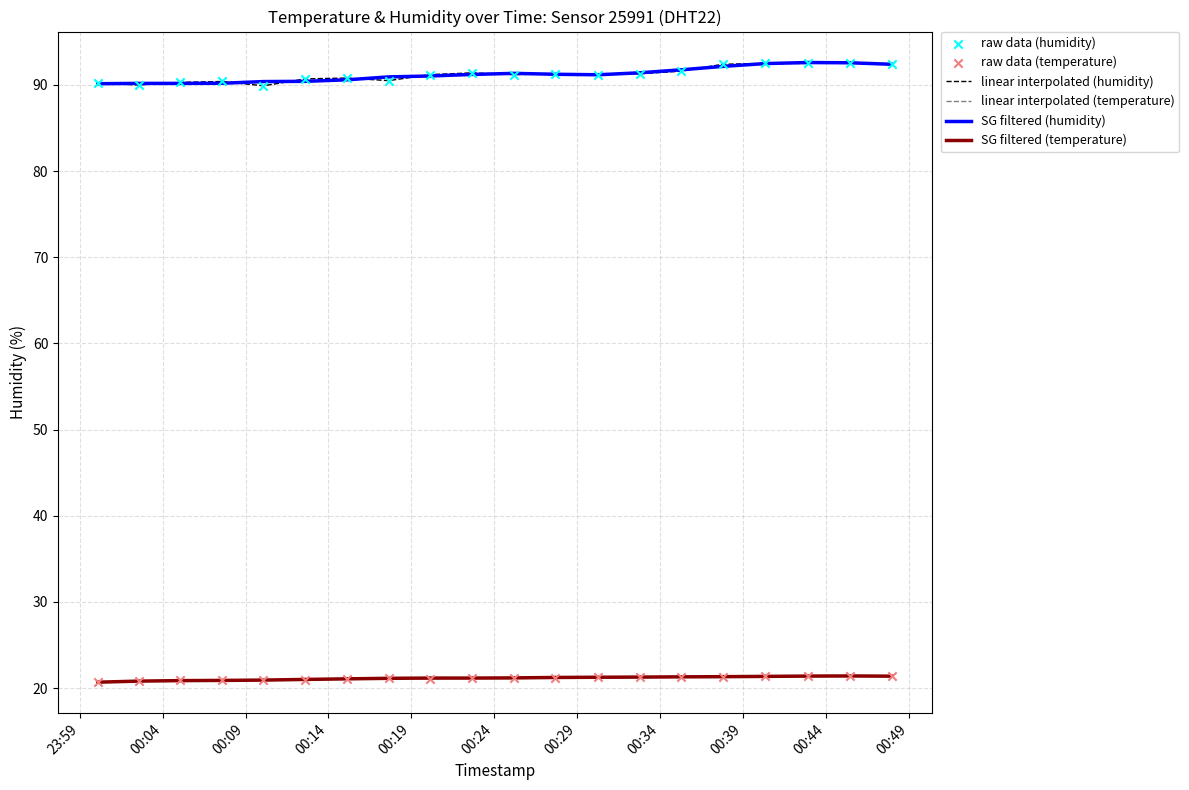

True or false: linear interpolated (temperature) and SG filtered (humidity) intersect in this chart.

False